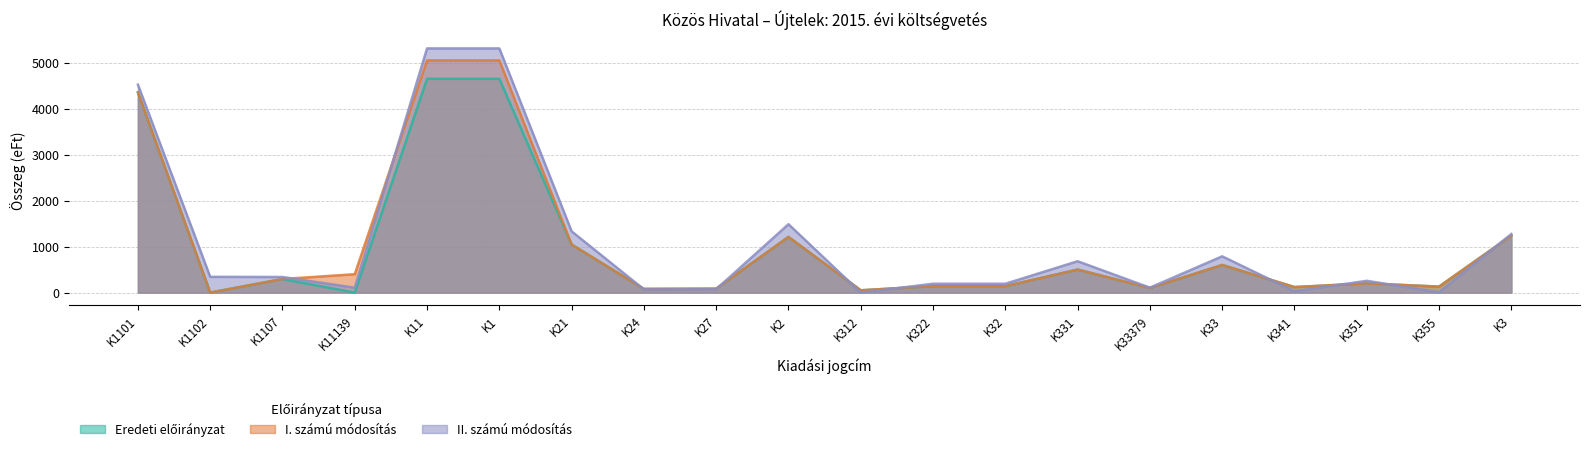

What is the label of the 7th point from the left?

K21